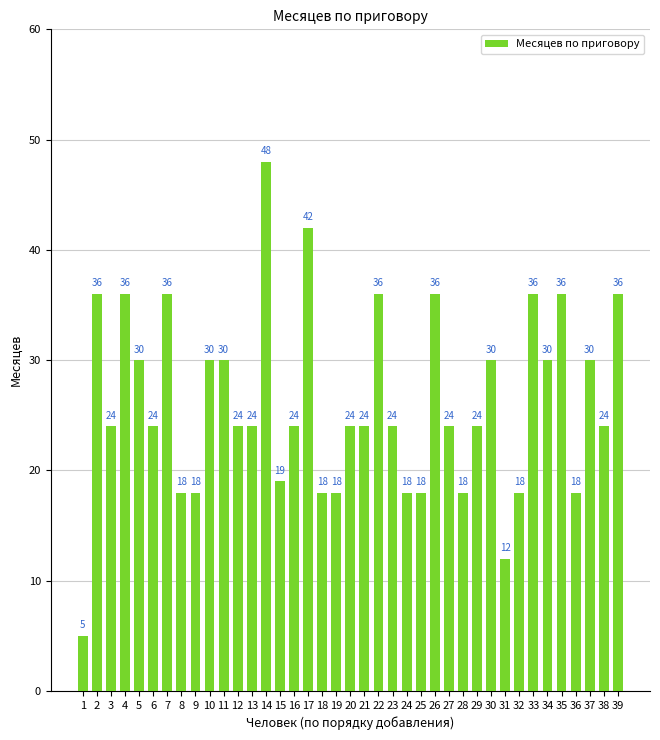

Which category has the lowest value across all series?

1